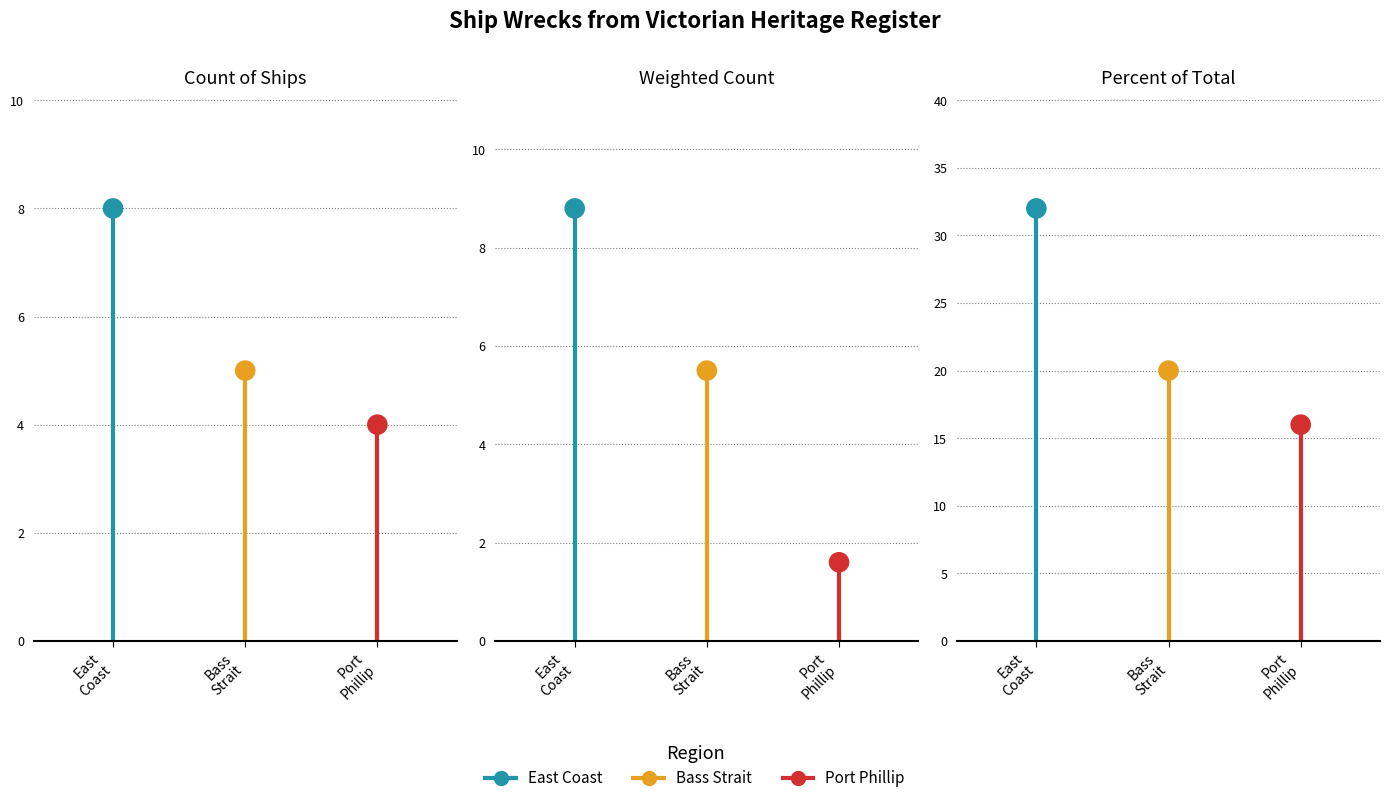

At how many categories does at least one series exceed 30?

1